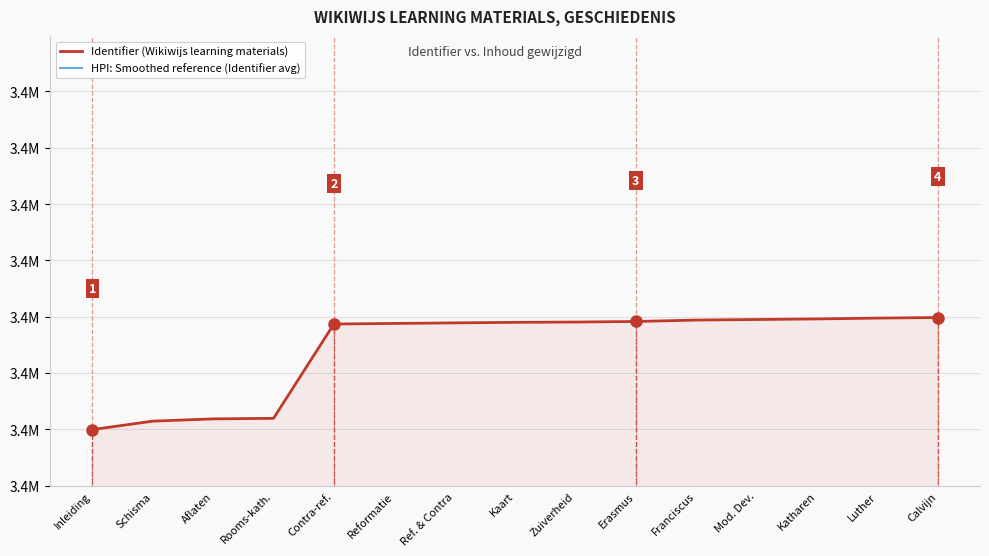

Where is HPI: Smoothed reference (Identifier avg) nearest to the value 3308040?

Rooms-kath.